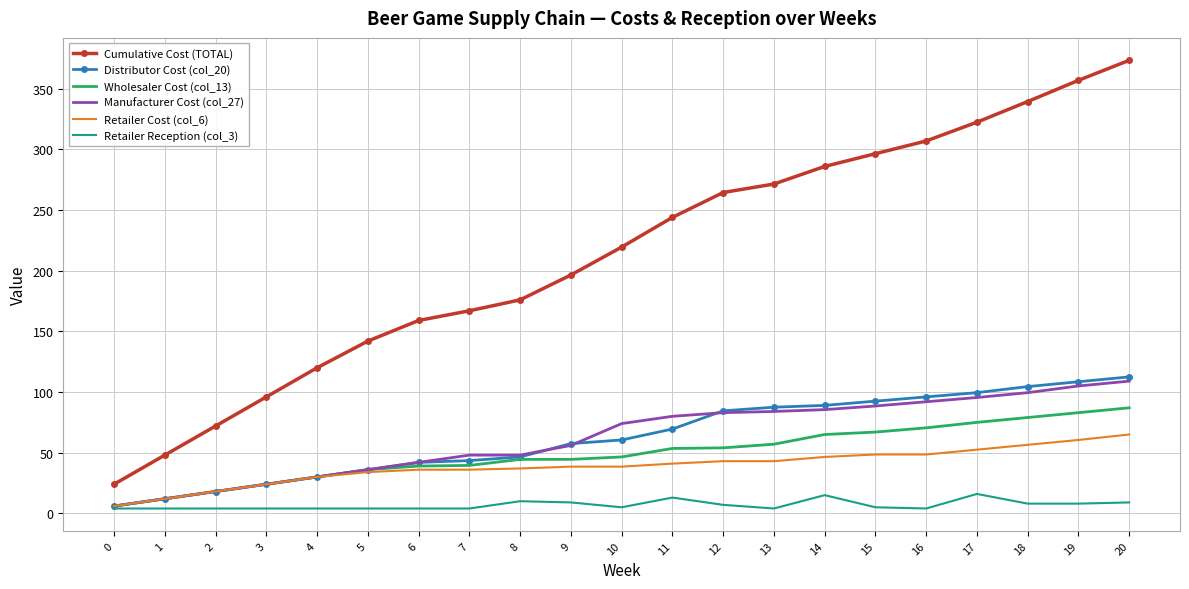

Which series has the largest total across all categories?

Cumulative Cost (TOTAL)